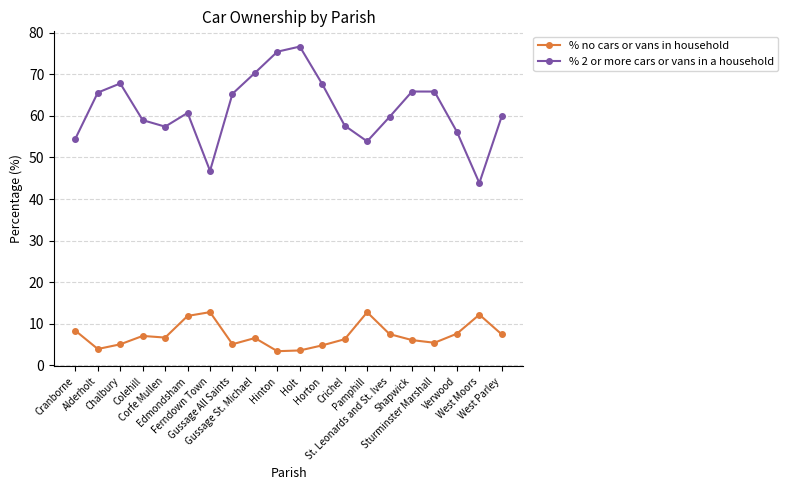

Where is the first local minimum for % no cars or vans in household?

Alderholt